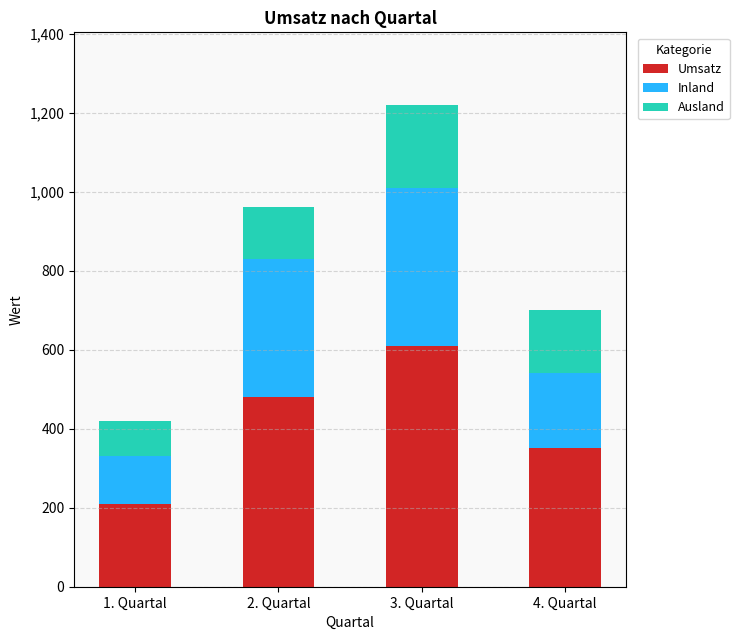

List the labels in order of Umsatz value, largest first.

3. Quartal, 2. Quartal, 4. Quartal, 1. Quartal